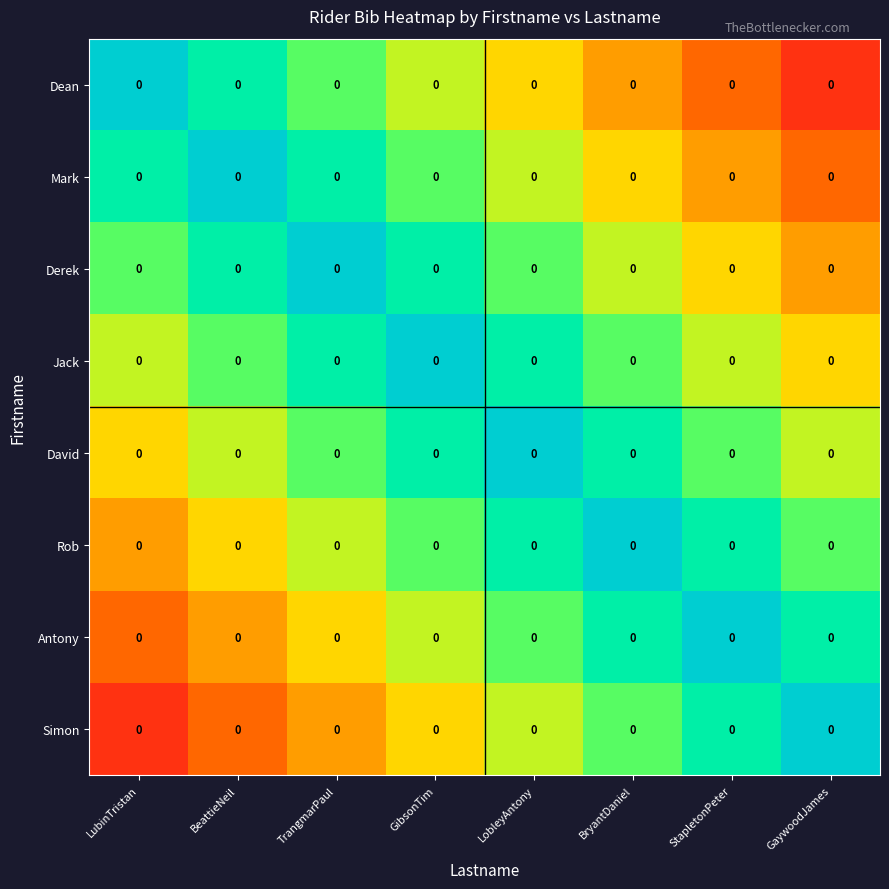

At which label does David reach its minimum?

LobleyAntony